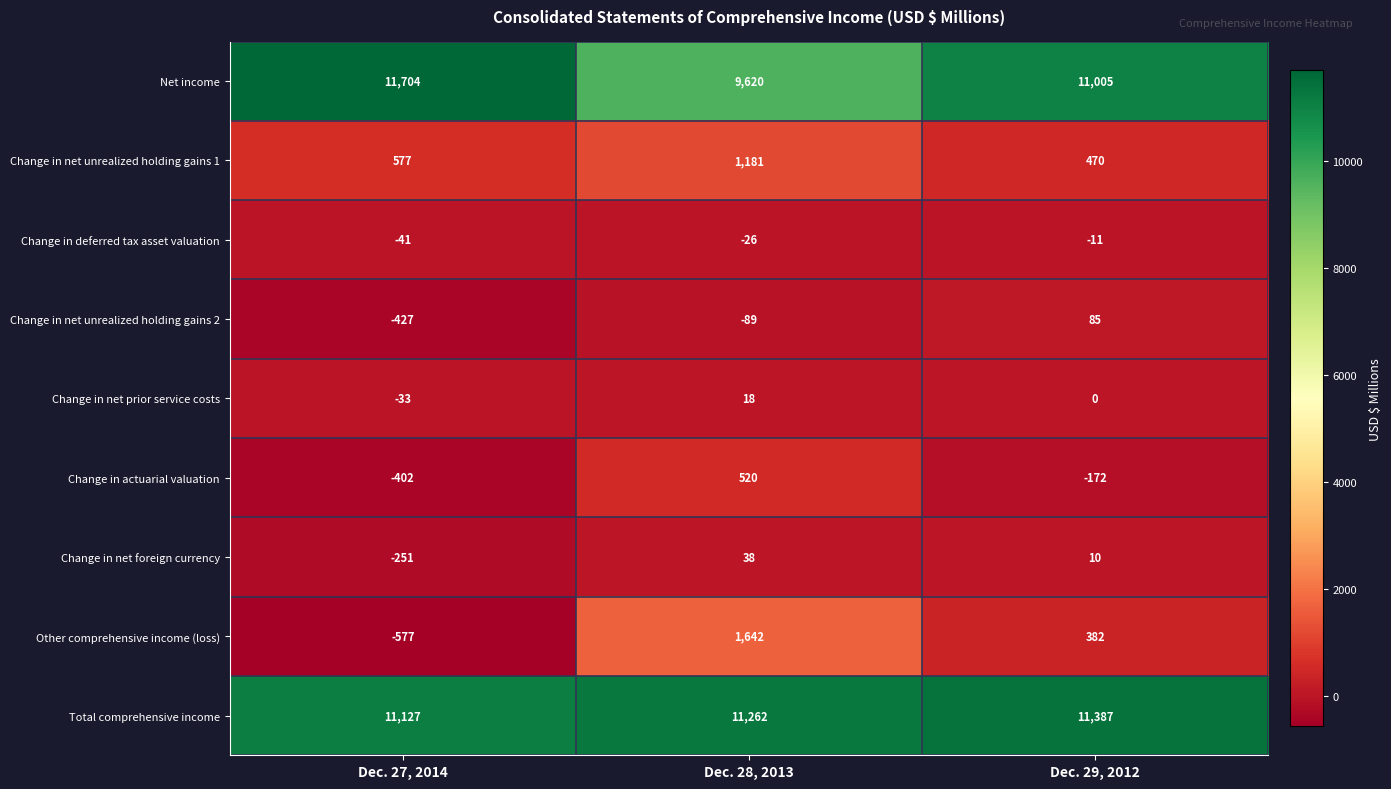

Reading left to right, what are all the values shown in this chart?

Net income: 11704	9620	11005
Change in net unrealized holding gains 1: 577	1181	470
Change in deferred tax asset valuation: -41	-26	-11
Change in net unrealized holding gains 2: -427	-89	85
Change in net prior service costs: -33	18	0
Change in actuarial valuation: -402	520	-172
Change in net foreign currency: -251	38	10
Other comprehensive income (loss): -577	1642	382
Total comprehensive income: 11127	11262	11387